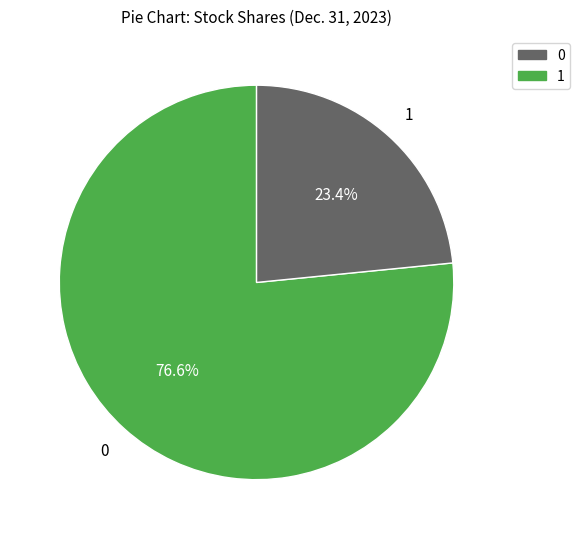

How many segments does this pie chart have?

2